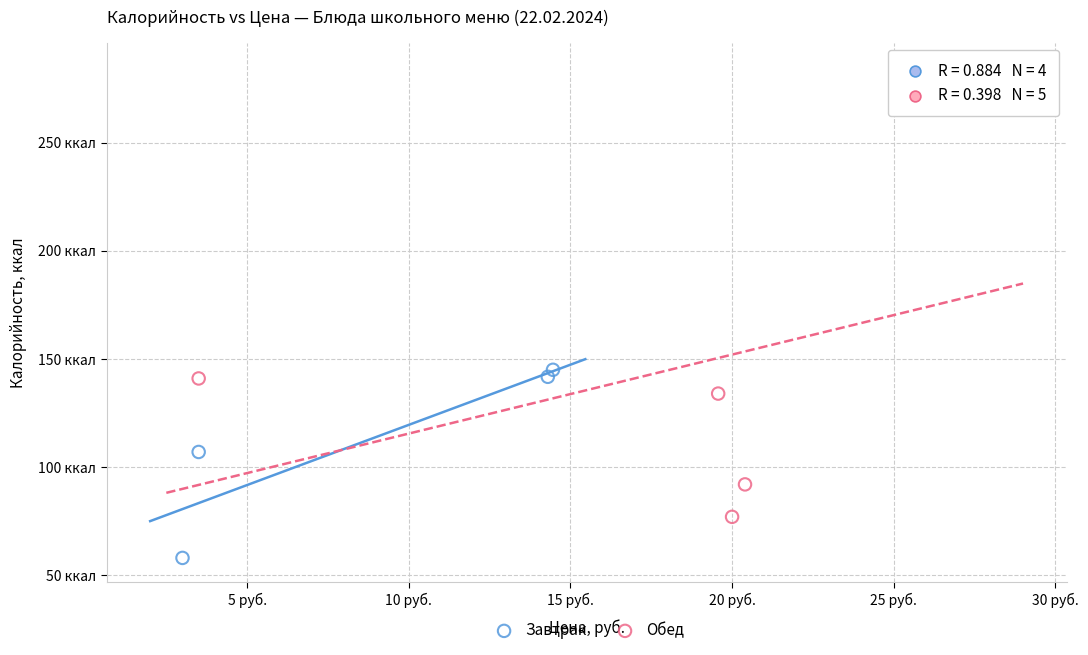

Which series contains the lowest Y value?

Завтрак